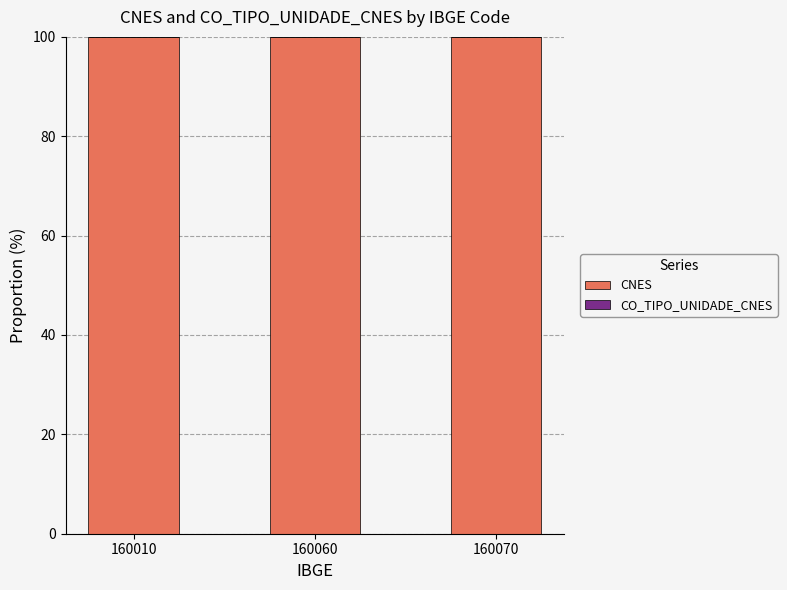

Is it true that CNES equals 100.0 at 160010?

True